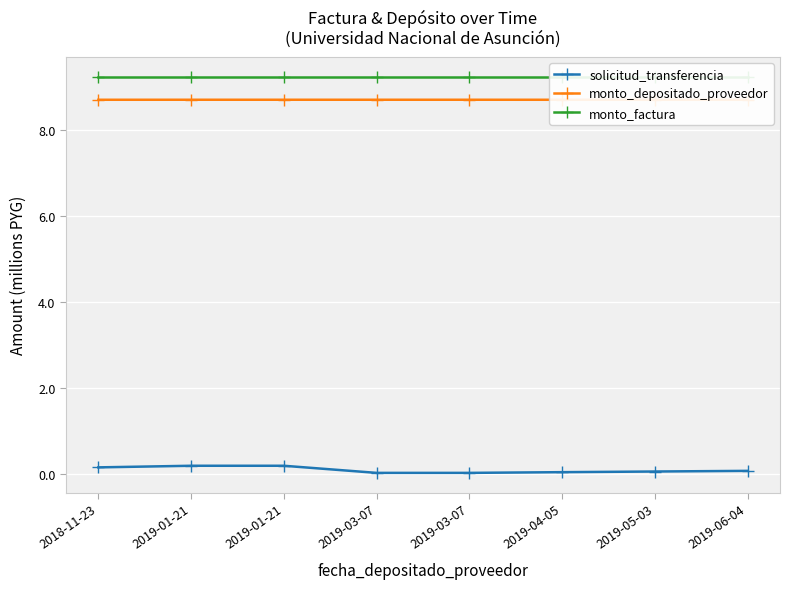

Reading left to right, transcribe all the data shown in this chart.

solicitud_transferencia: 2018-11-23=0.1	2019-01-21=0.2	2019-01-21=0.2	2019-03-07=0.0	2019-03-07=0.0	2019-04-05=0.0	2019-05-03=0.0	2019-06-04=0.1
monto_depositado_proveedor: 2018-11-23=8.7	2019-01-21=8.7	2019-01-21=8.7	2019-03-07=8.7	2019-03-07=8.7	2019-04-05=8.7	2019-05-03=8.7	2019-06-04=8.7
monto_factura: 2018-11-23=9.2	2019-01-21=9.2	2019-01-21=9.2	2019-03-07=9.2	2019-03-07=9.2	2019-04-05=9.2	2019-05-03=9.2	2019-06-04=9.2